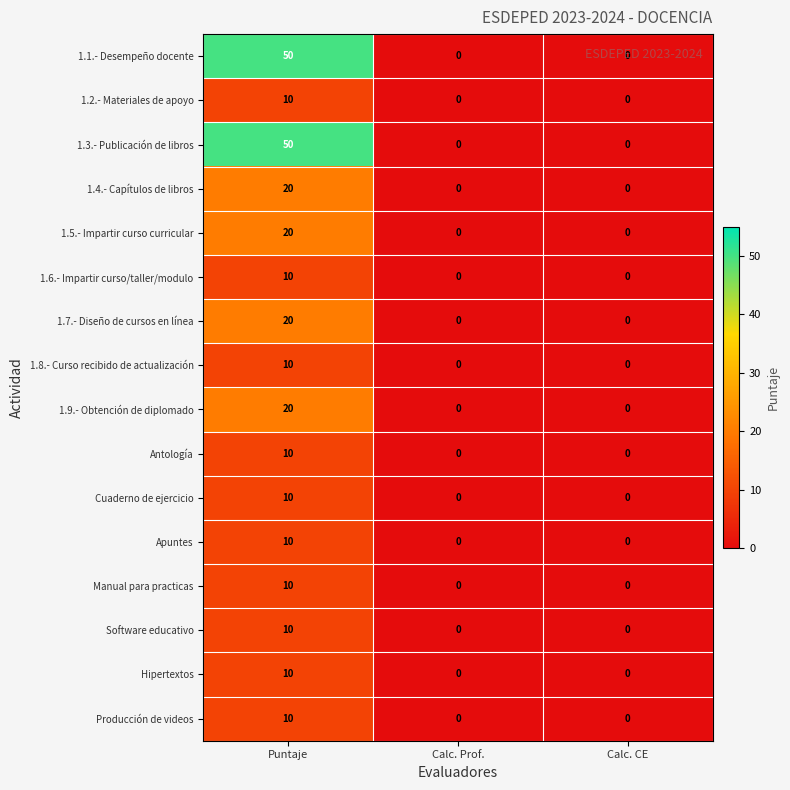

Count the Manual para practicas values in the range 0 to 10.

3